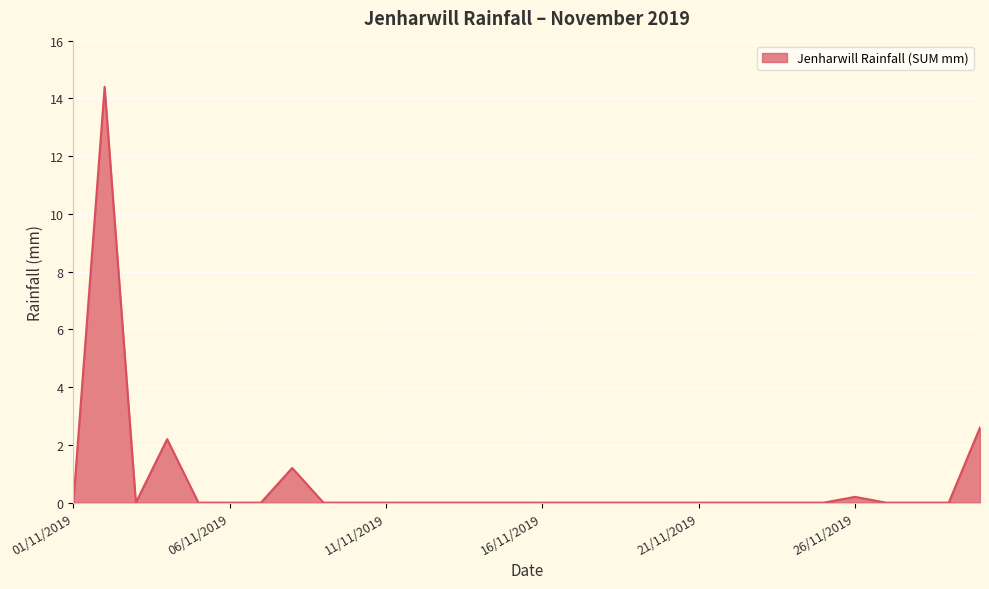

Reading left to right, list all the values displayed in this chart.

0.0	14.4	0.0	2.2	0.0	0.0	0.0	1.2	0.0	0.0	0.0	0.0	0.0	0.0	0.0	0.0	0.0	0.0	0.0	0.0	0.0	0.0	0.0	0.0	0.0	0.2	0.0	0.0	0.0	2.6